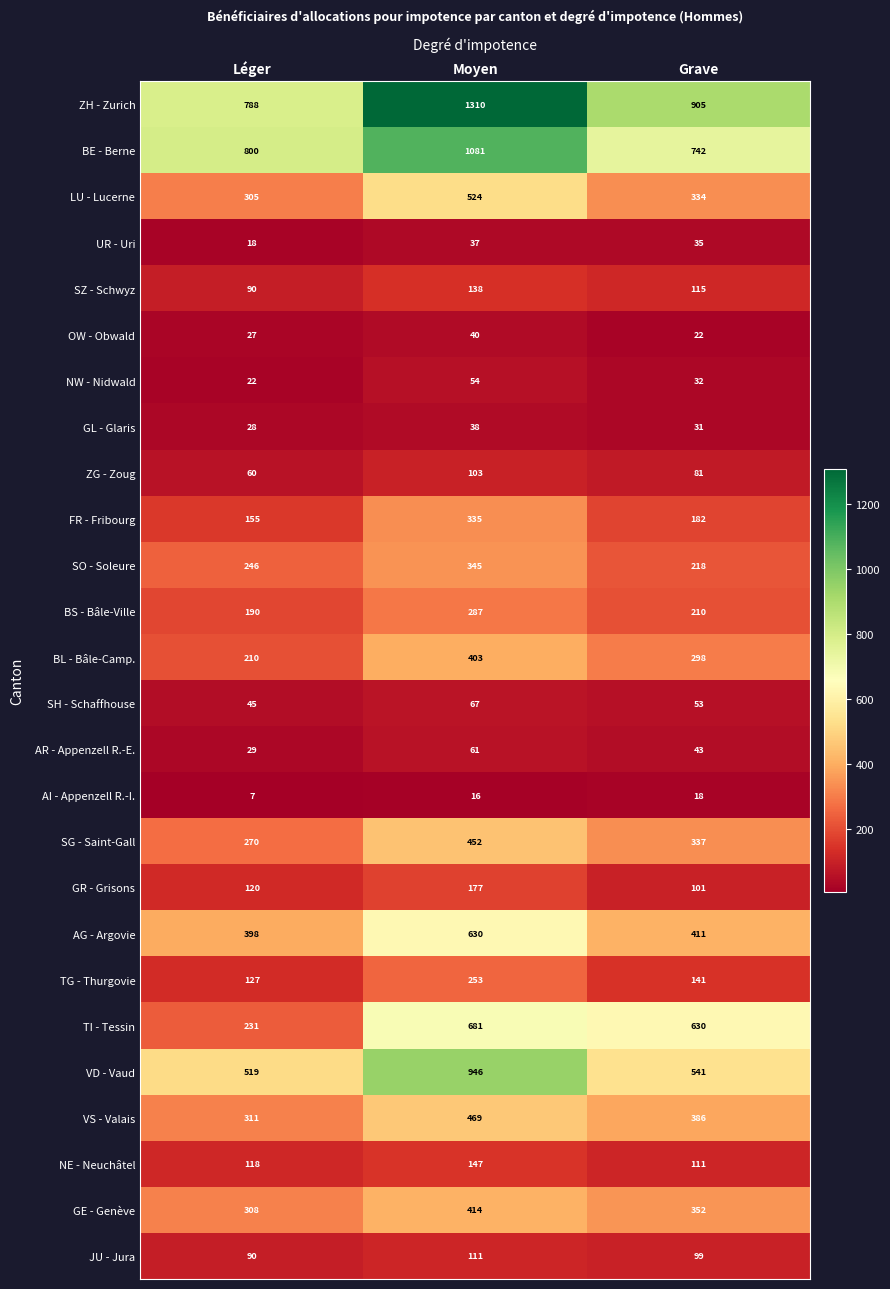

Which series has the largest total across all categories?

ZH - Zurich